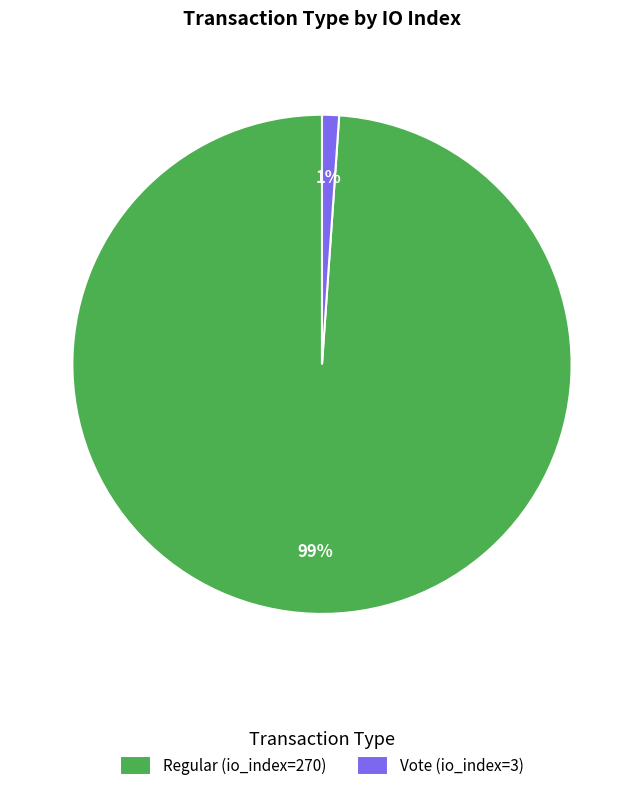

Is it true that Regular (io_index=270) is 89% of the pie?

False